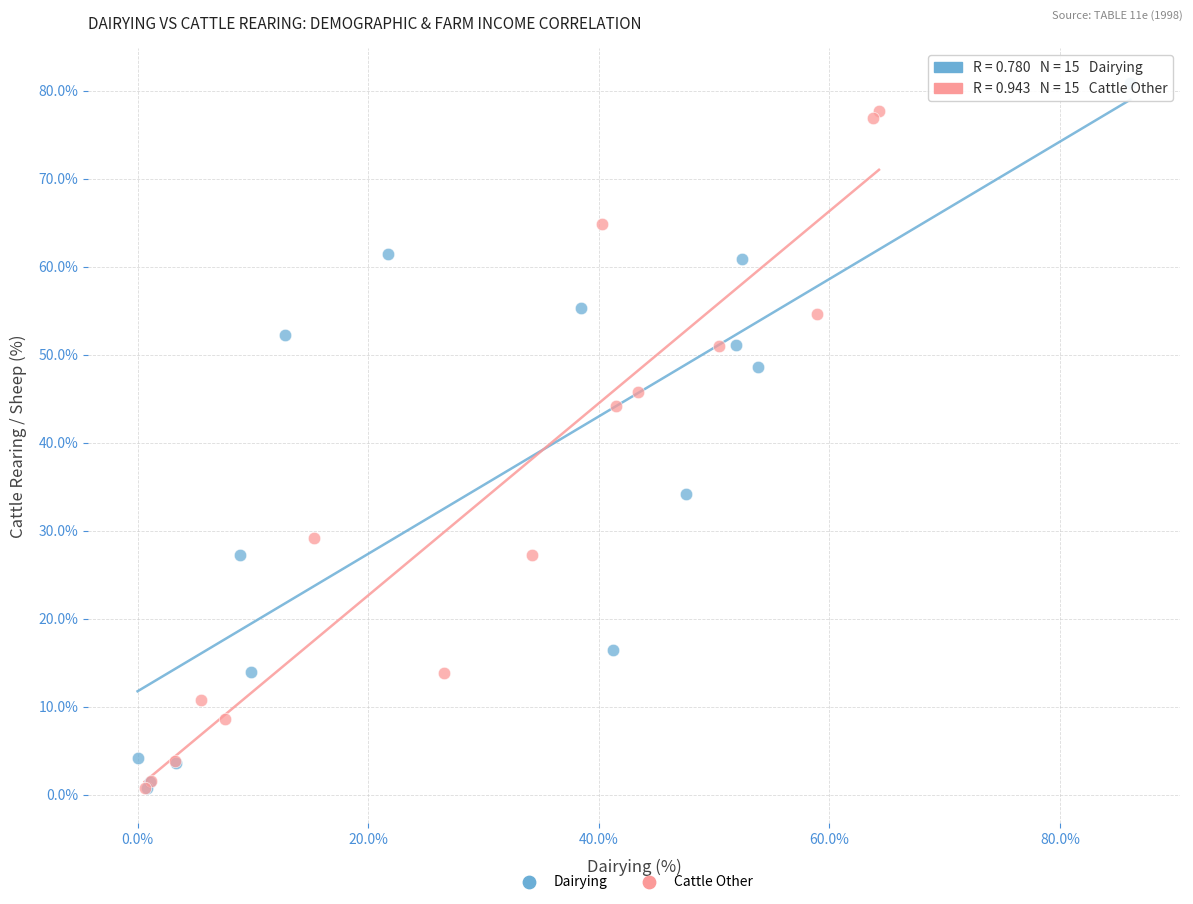

Which series reaches the maximum Y coordinate?

Dairying